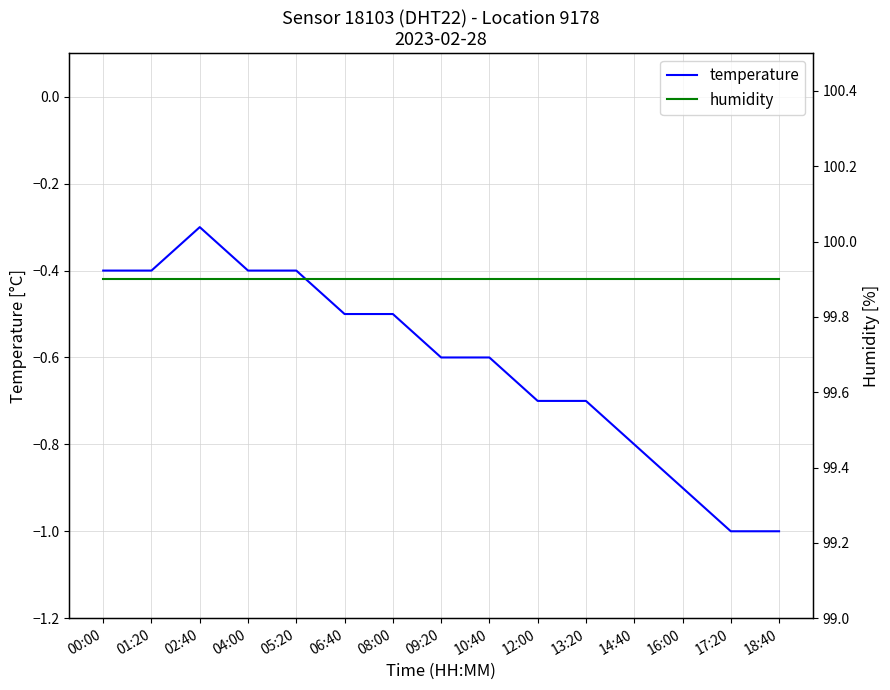

What are all the series names shown in the legend?

temperature, humidity